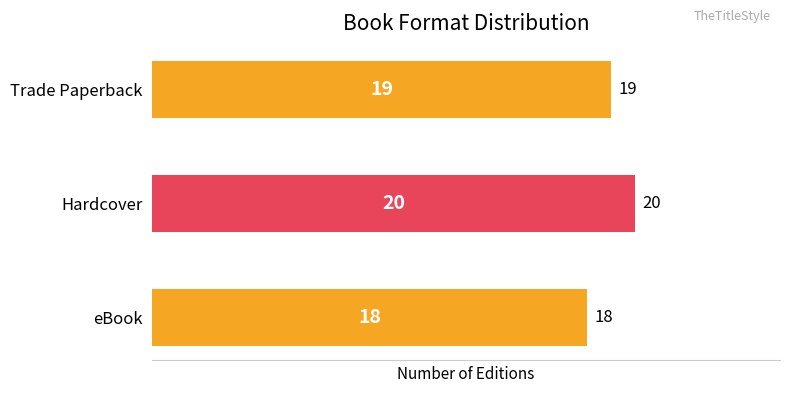

Reading top to bottom, transcribe all the data shown in this chart.

19	20	18